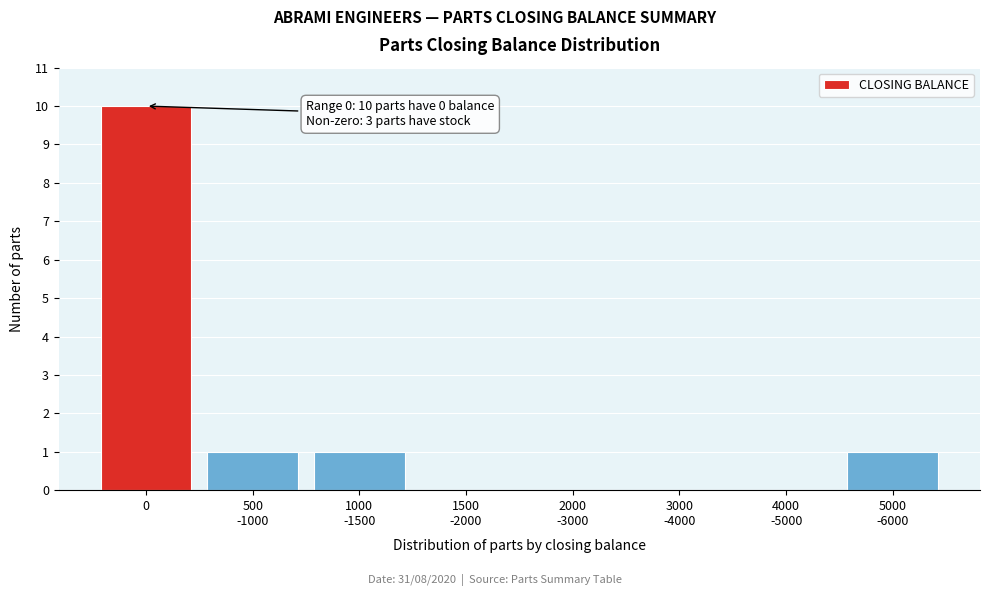

What is the maximum value shown in the chart?

10